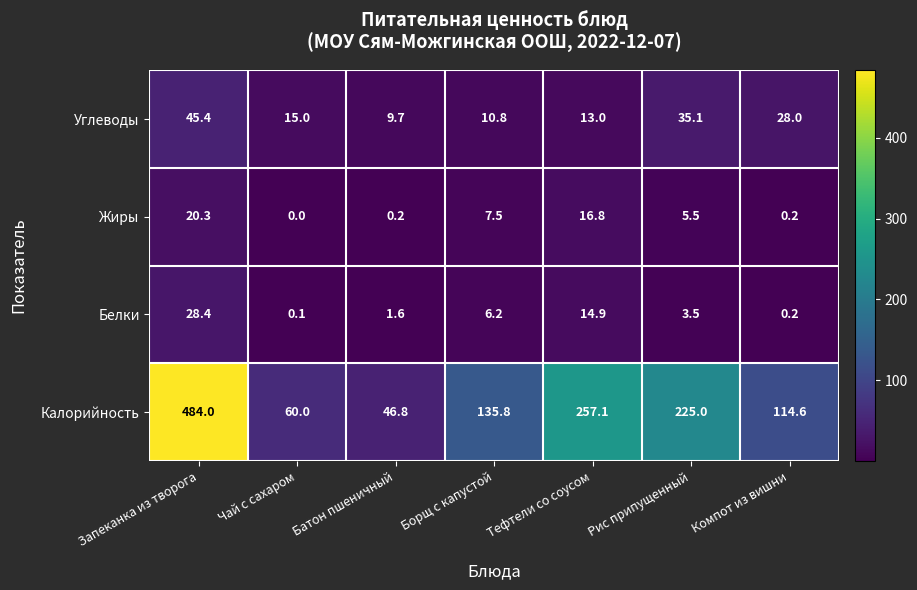

How many distinct data groups are displayed?

4